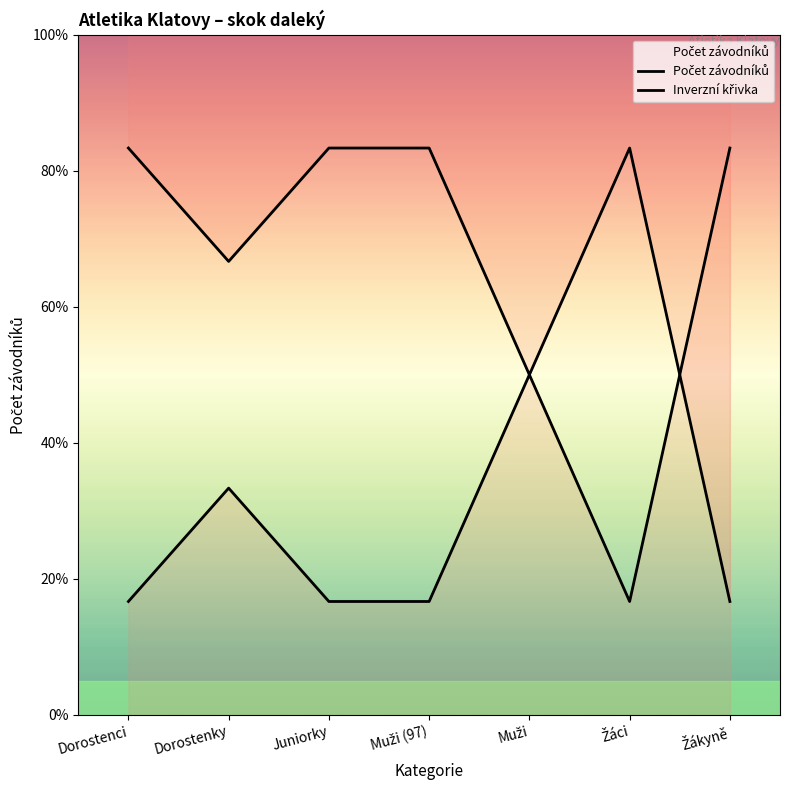

Between Juniorky and Muži (97), which is larger?

Juniorky